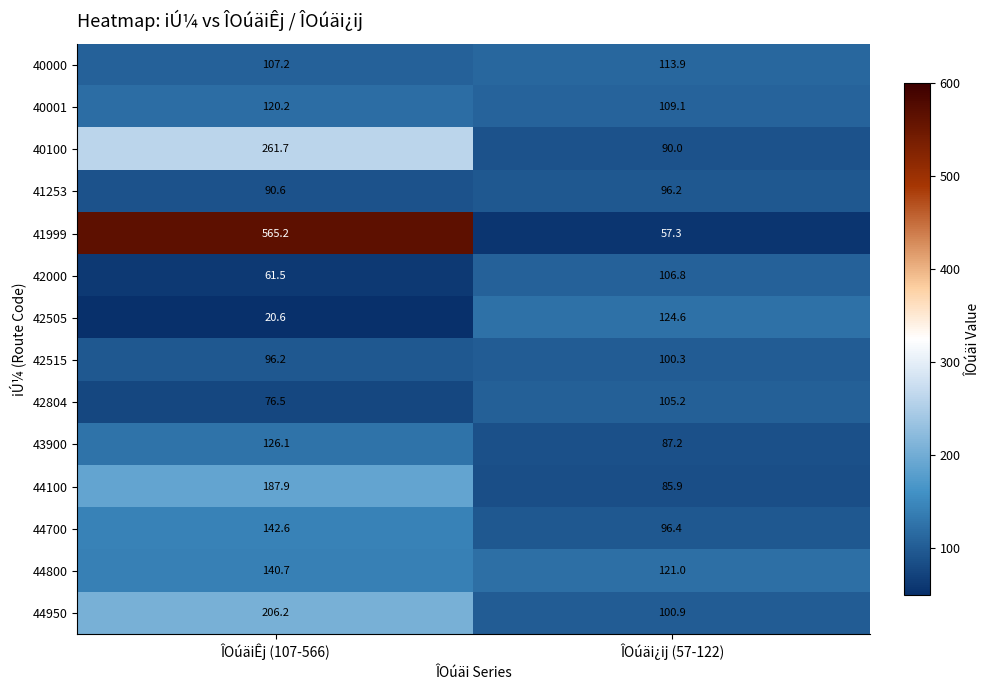

Reading left to right, list all the values displayed in this chart.

40000: ÎOúäiÊj (107-566)=107.2	ÎOúäi¿ij (57-122)=113.9
40001: ÎOúäiÊj (107-566)=120.2	ÎOúäi¿ij (57-122)=109.1
40100: ÎOúäiÊj (107-566)=261.7	ÎOúäi¿ij (57-122)=90.0
41253: ÎOúäiÊj (107-566)=90.6	ÎOúäi¿ij (57-122)=96.2
41999: ÎOúäiÊj (107-566)=565.2	ÎOúäi¿ij (57-122)=57.3
42000: ÎOúäiÊj (107-566)=61.5	ÎOúäi¿ij (57-122)=106.8
42505: ÎOúäiÊj (107-566)=20.6	ÎOúäi¿ij (57-122)=124.6
42515: ÎOúäiÊj (107-566)=96.2	ÎOúäi¿ij (57-122)=100.3
42804: ÎOúäiÊj (107-566)=76.5	ÎOúäi¿ij (57-122)=105.2
43900: ÎOúäiÊj (107-566)=126.1	ÎOúäi¿ij (57-122)=87.2
44100: ÎOúäiÊj (107-566)=187.9	ÎOúäi¿ij (57-122)=85.9
44700: ÎOúäiÊj (107-566)=142.6	ÎOúäi¿ij (57-122)=96.4
44800: ÎOúäiÊj (107-566)=140.7	ÎOúäi¿ij (57-122)=121.0
44950: ÎOúäiÊj (107-566)=206.2	ÎOúäi¿ij (57-122)=100.9